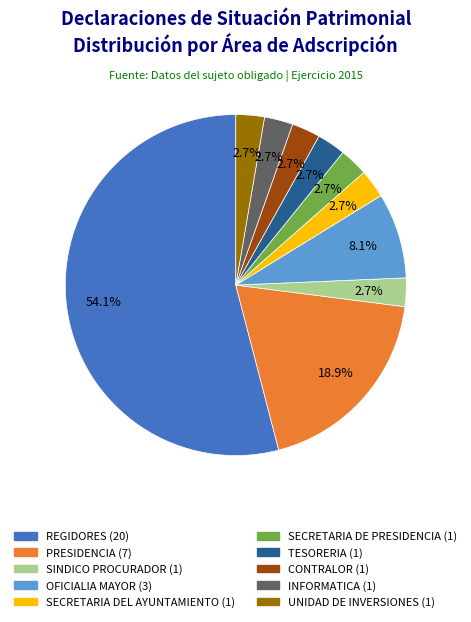

Which slice is the largest?

REGIDORES